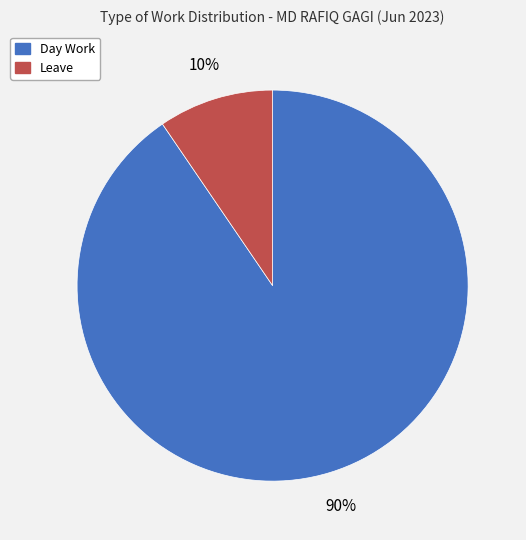

How many slices are in this pie chart?

2